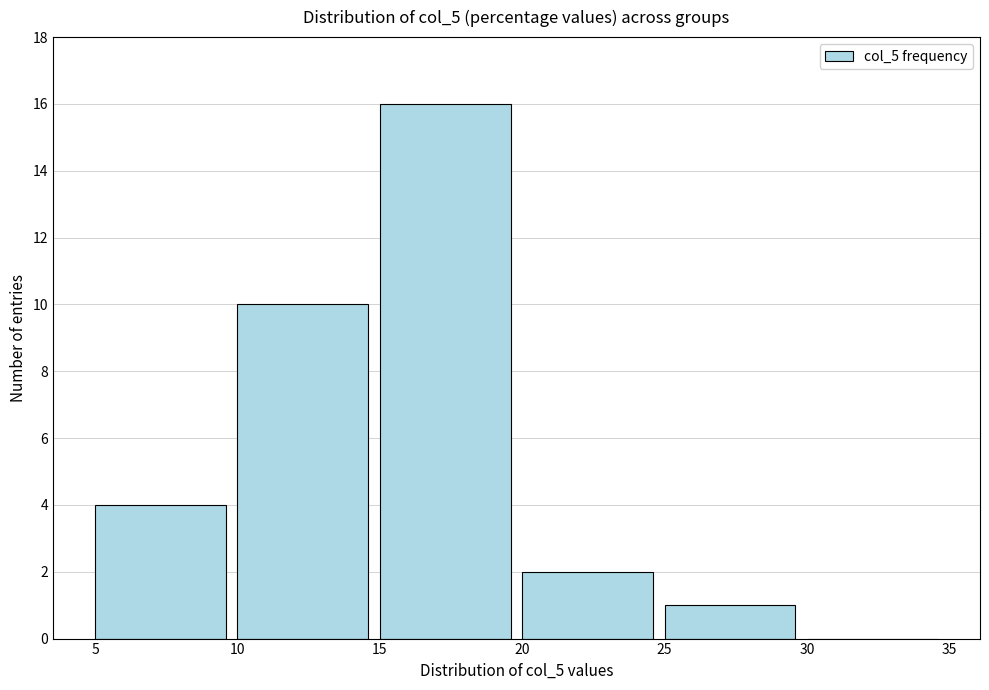

Reading left to right, transcribe this chart: for each bar, give the range it covers on the x-axis and its height. The values are not printed on the chart, so give them approximately, as read against the axis.

5 to 10: 4
10 to 15: 10
15 to 20: 16
20 to 25: 2
25 to 30: 1
30 to 35: 0